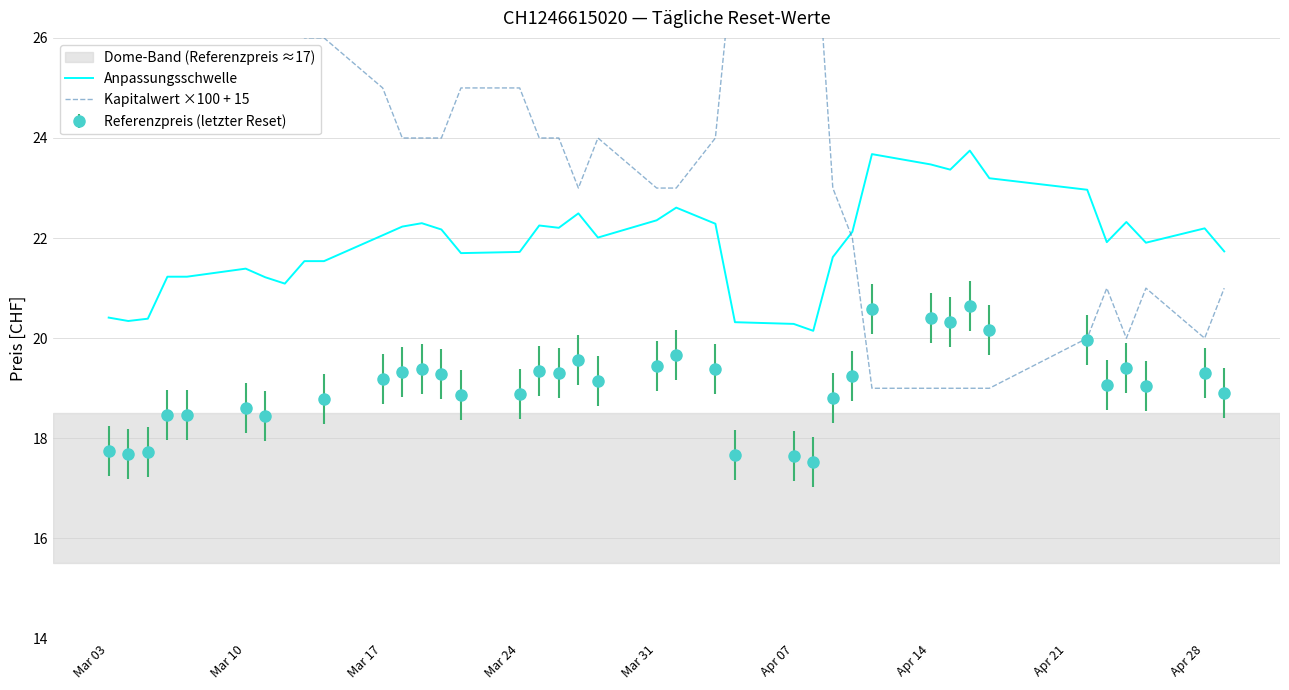

True or false: Anpassungsschwelle and Kapitalwert ×100 + 15 cross at least once.

True